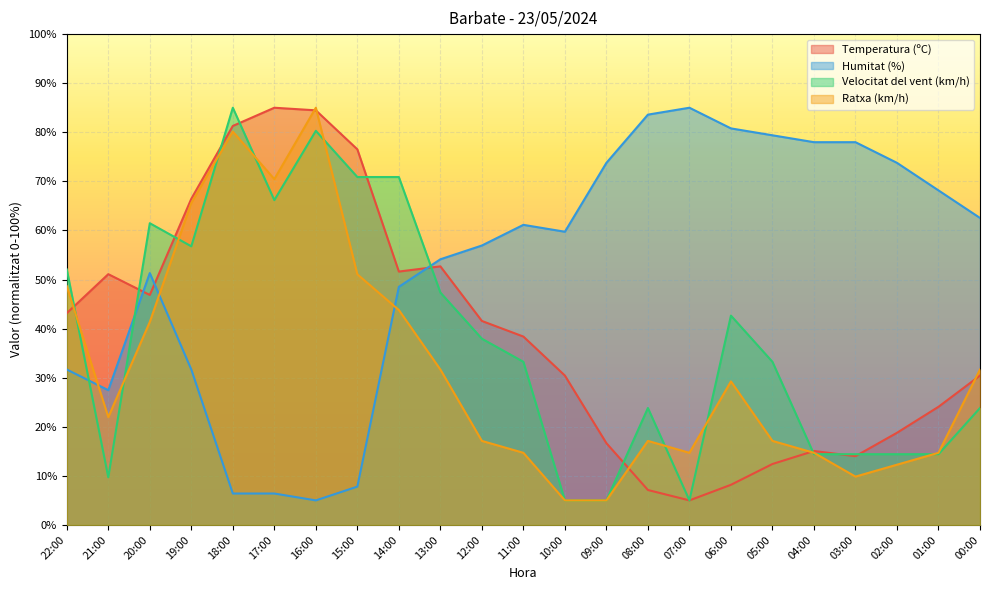

What is the value of the Humitat (%) point at the 16th from the left?

85.0